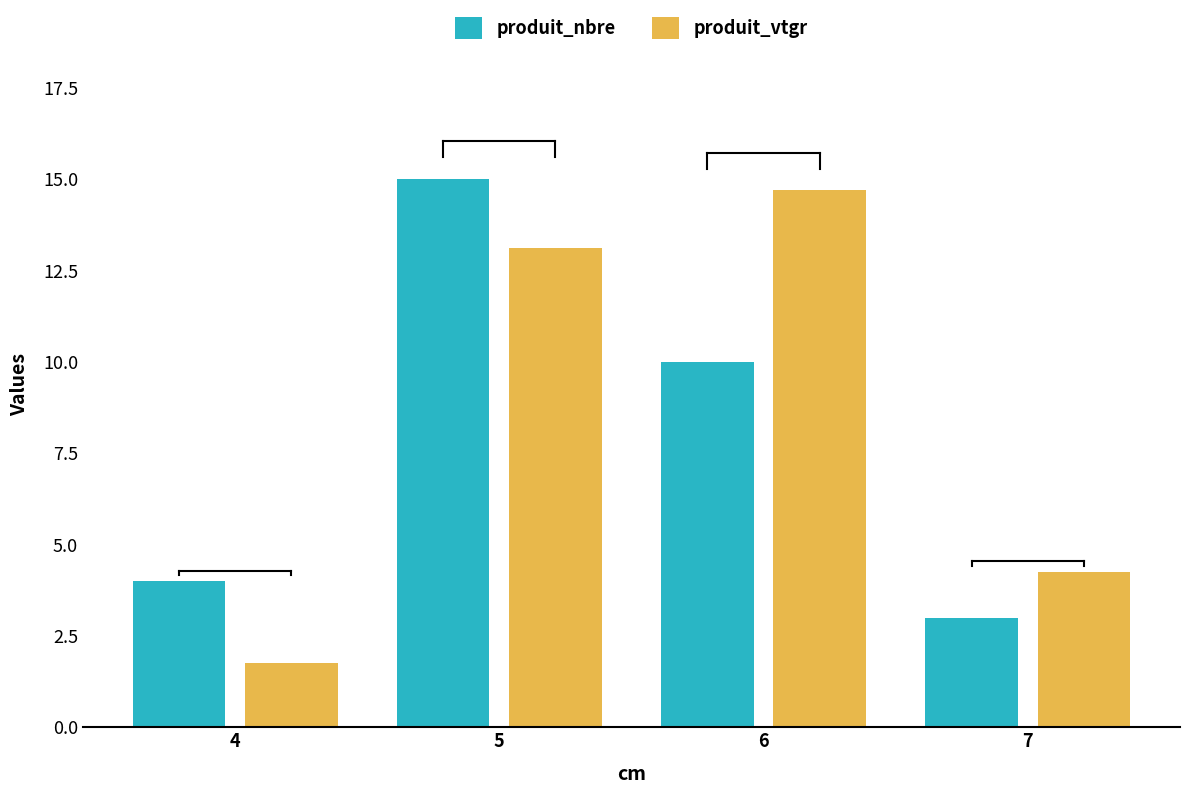

What is the value of the produit_vtgr bar at the 2nd from the left?

13.1